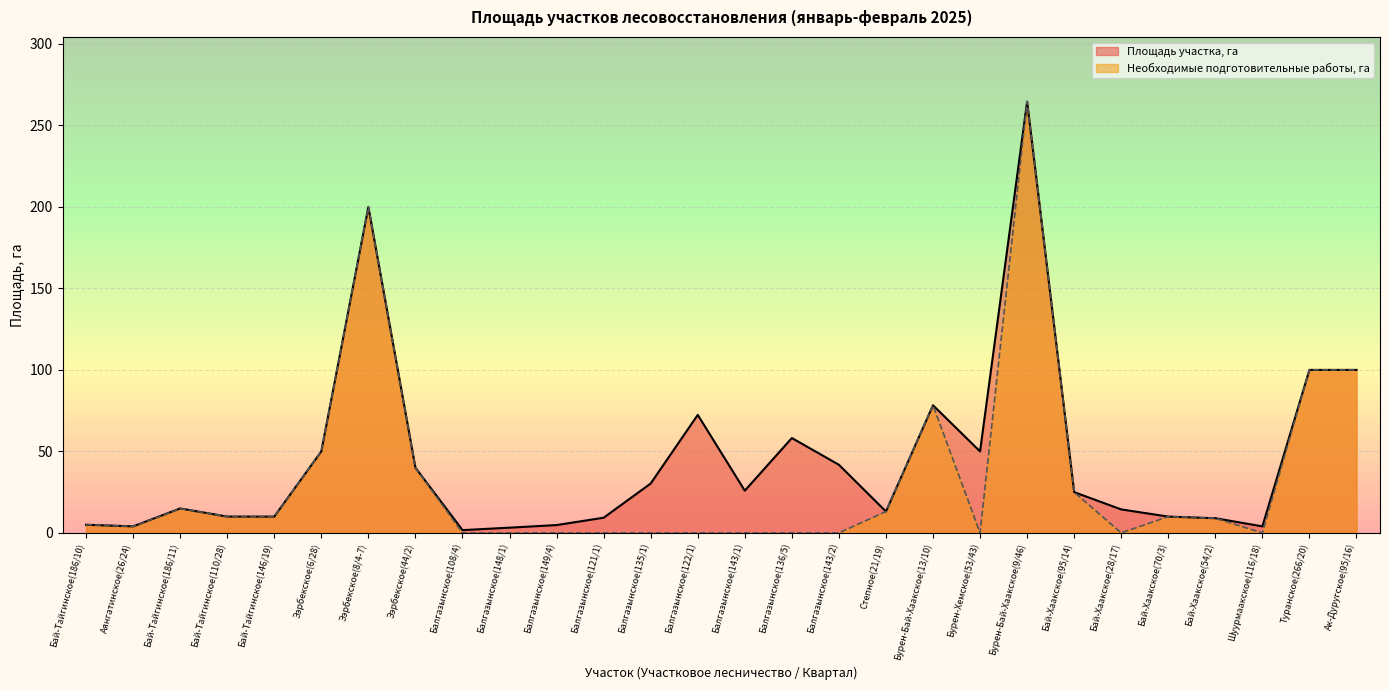

True or false: Необходимые подготовительные работы, га and Площадь участка, га intersect in this chart.

False